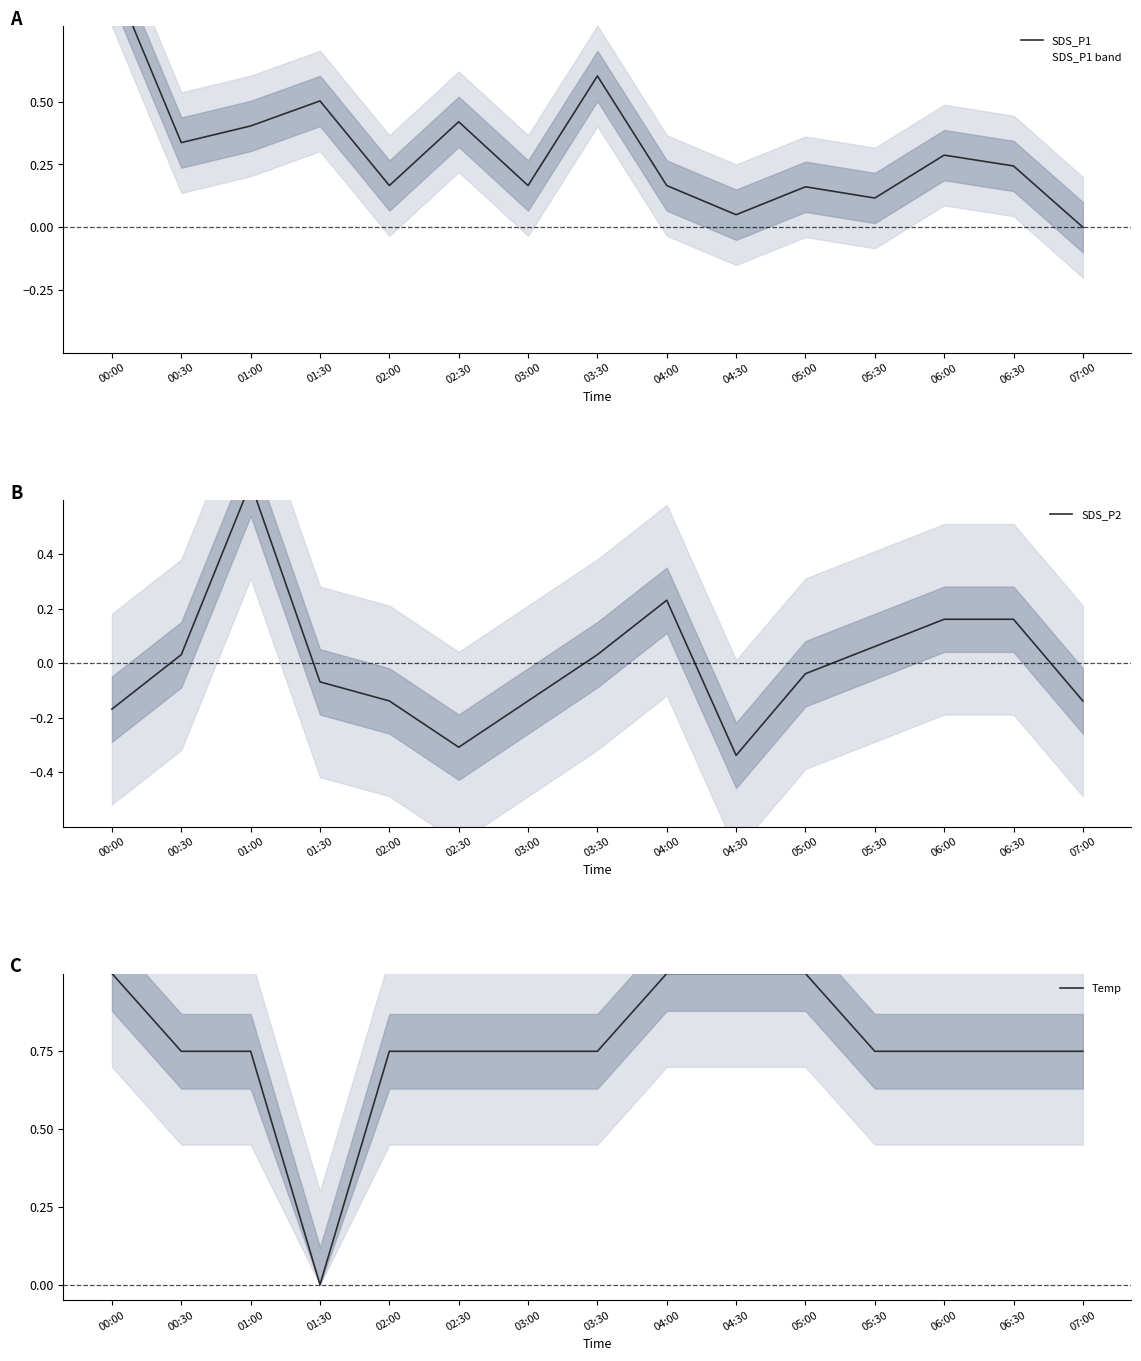

What is the smallest value displayed?

-0.3